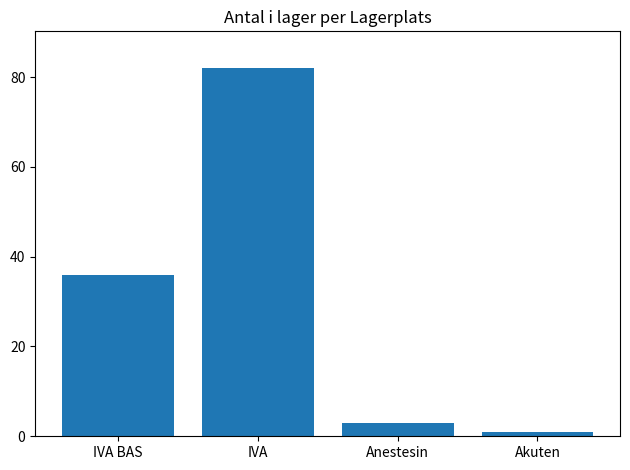

How many distinct data groups are displayed?

1